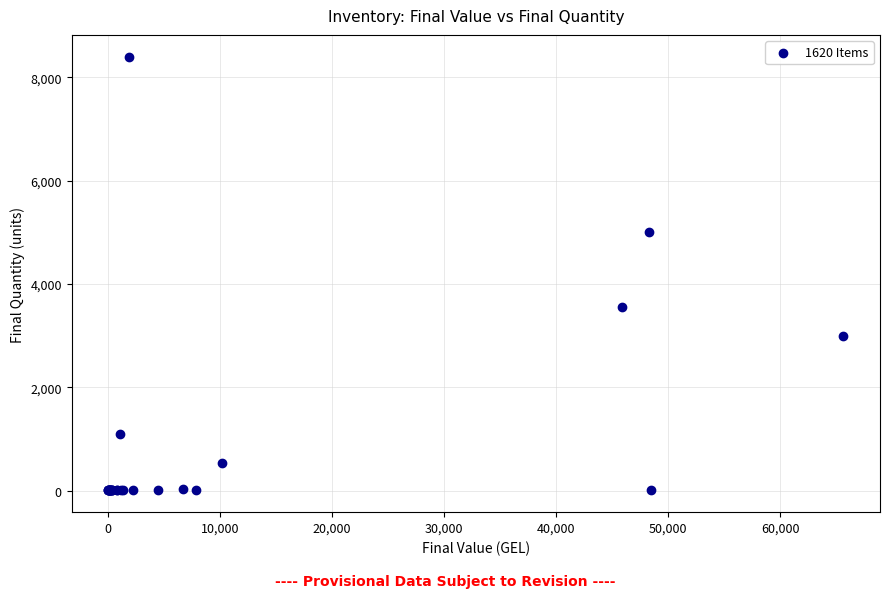

What Y value in the scatter plot is closest to 4200?

3555